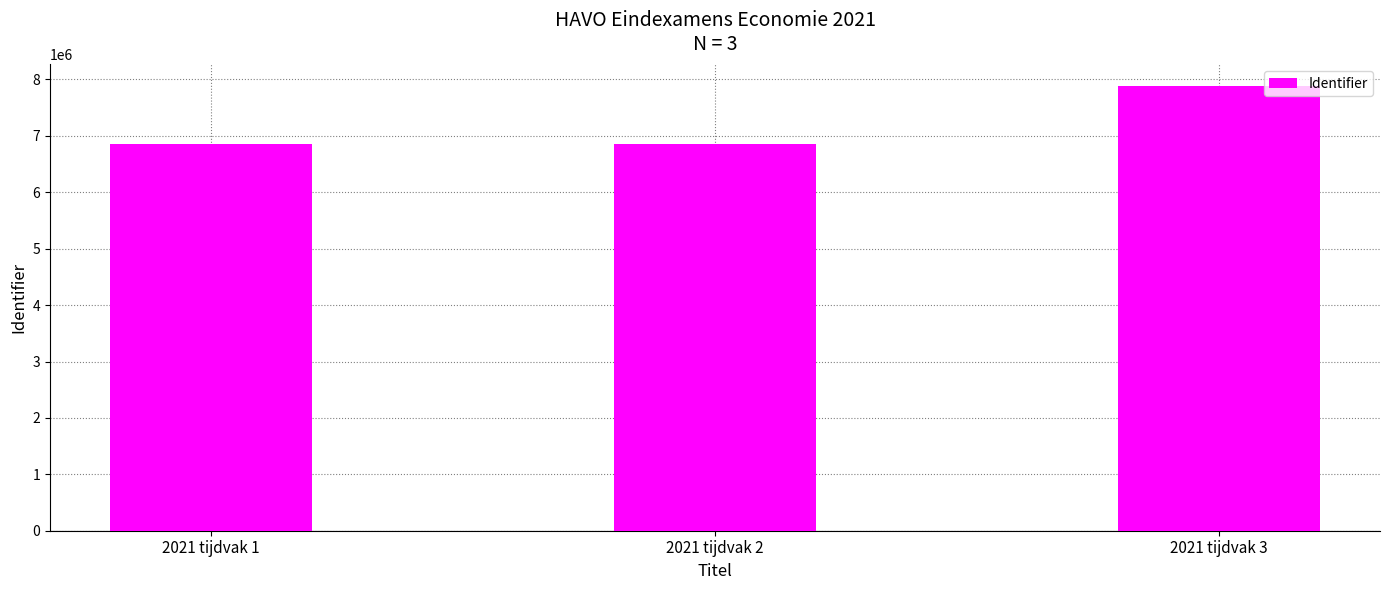

What is the sum of the values at 2021 tijdvak 2 and 2021 tijdvak 1?

13695104